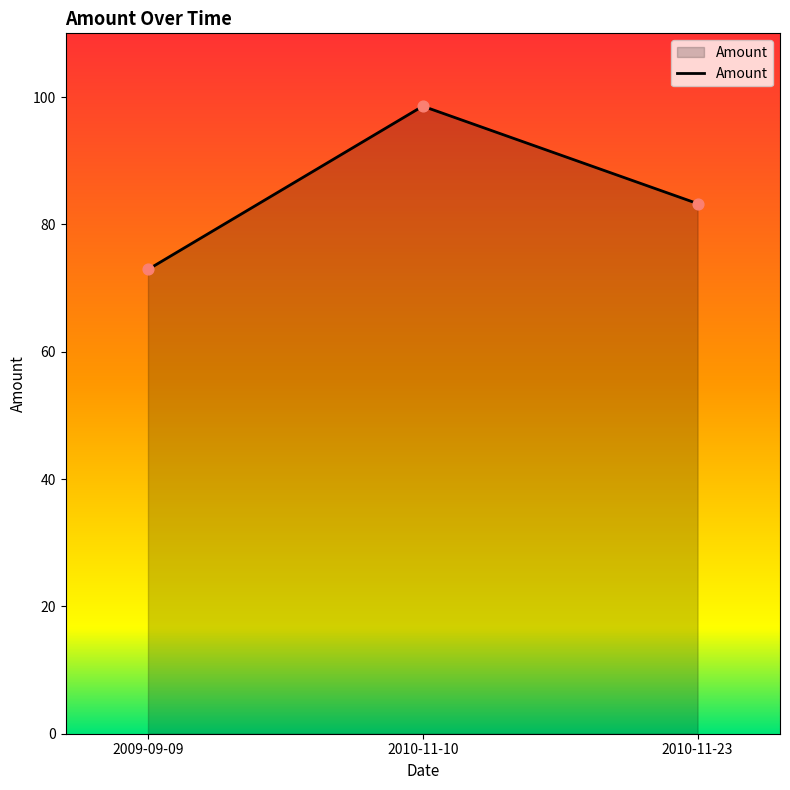

What is the change in value from 2010-11-10 to 2010-11-23?

-15.3